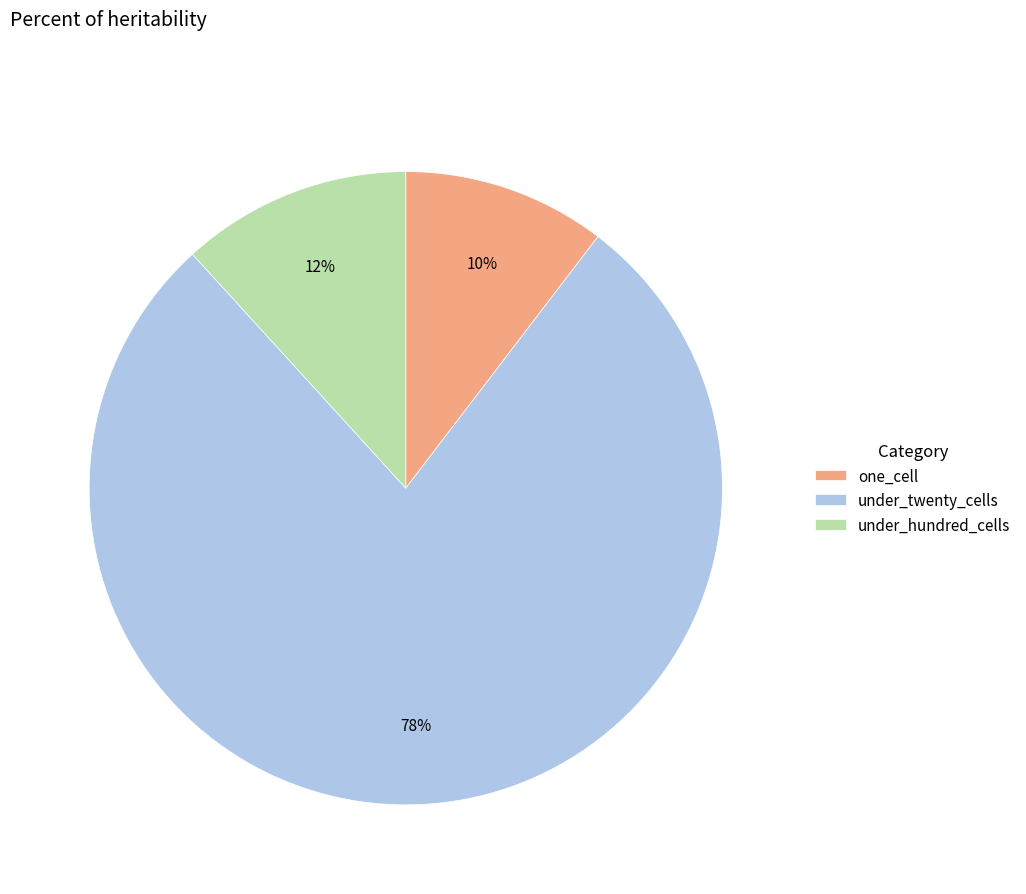

The under_twenty_cells slice represents 78% of the pie. True or false?

True